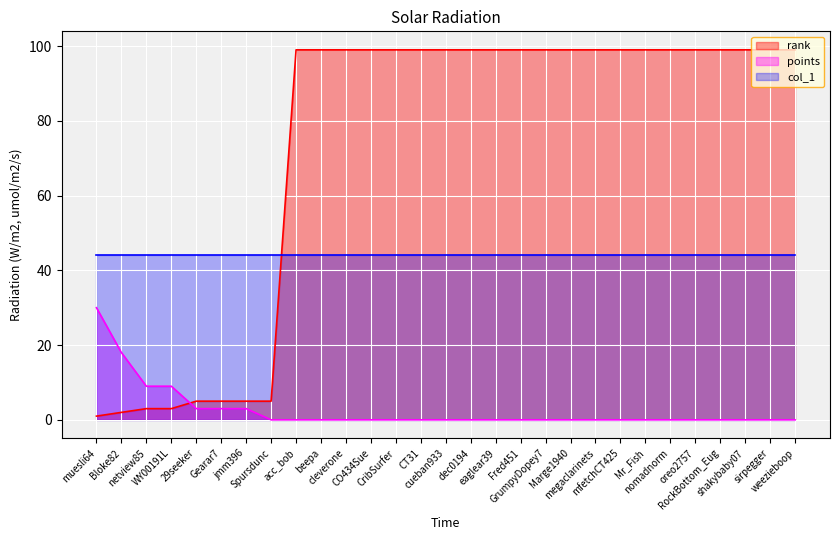

What position from the left is Fred451?

18